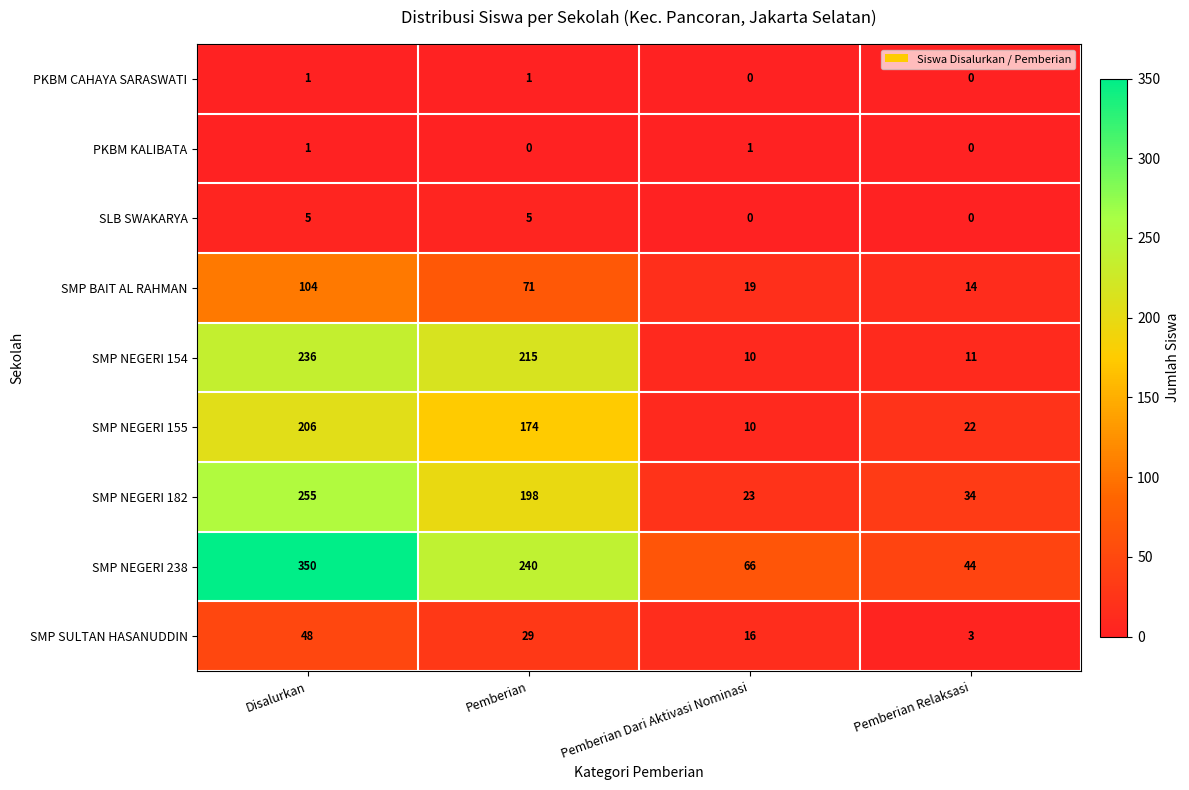

True or false: SMP NEGERI 182 has a value of 34 at Pemberian Relaksasi.

True